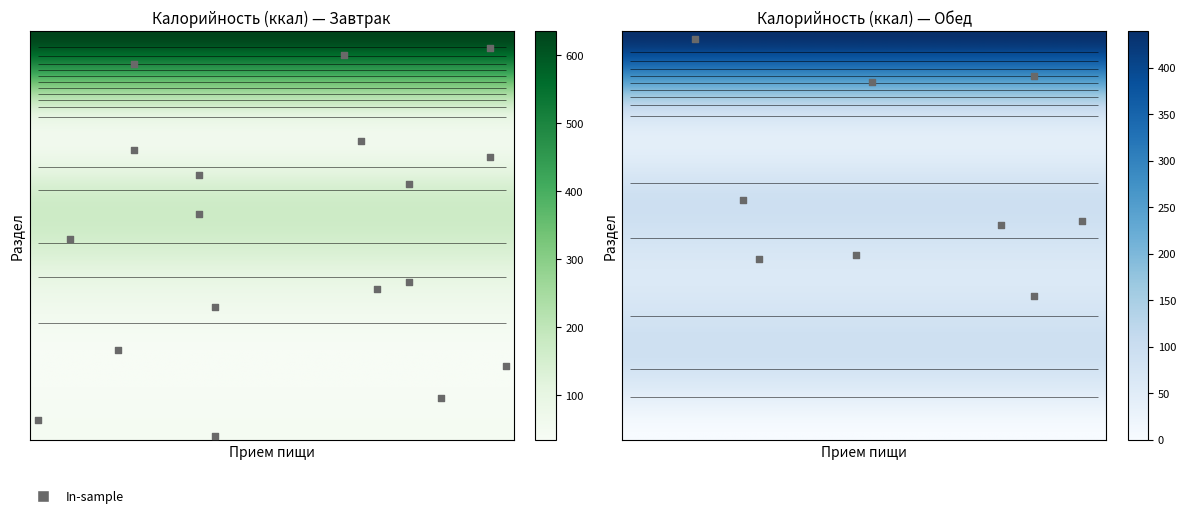

How many data points does each series have?

6